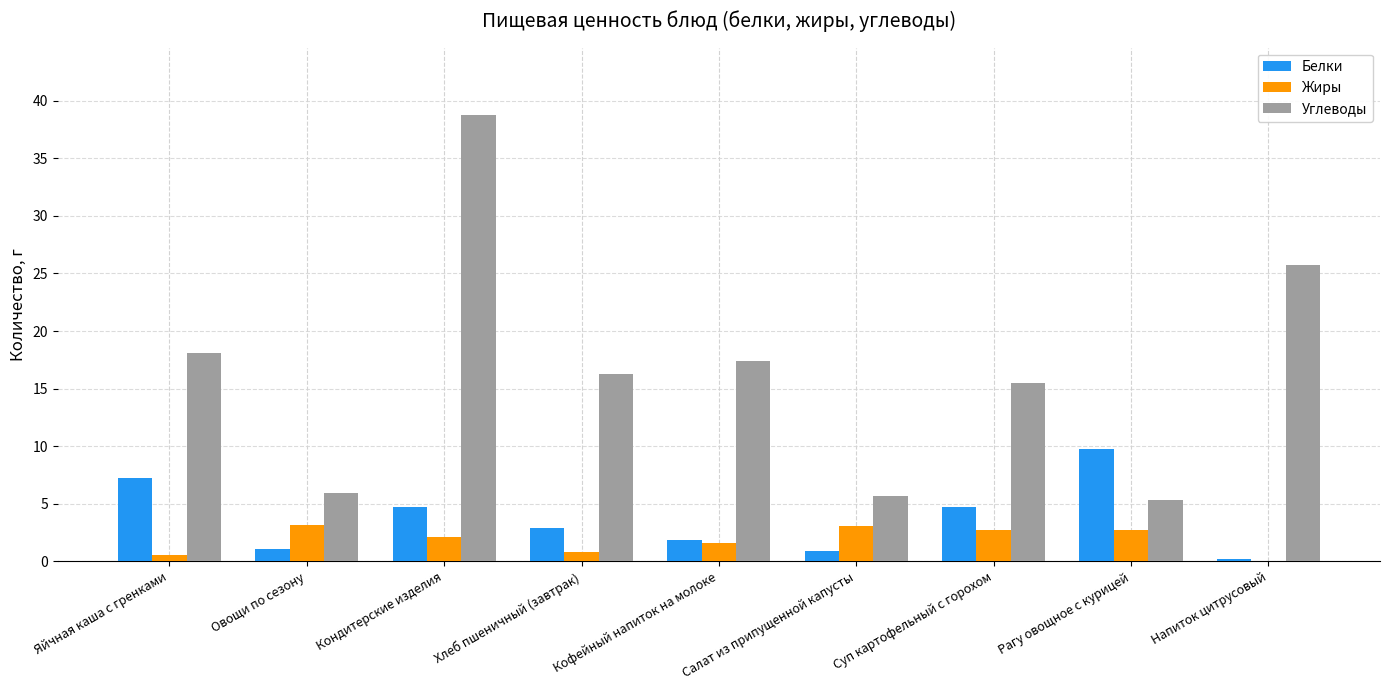

True or false: Углеводы has a value of 16.3 at Хлеб пшеничный (завтрак).

True